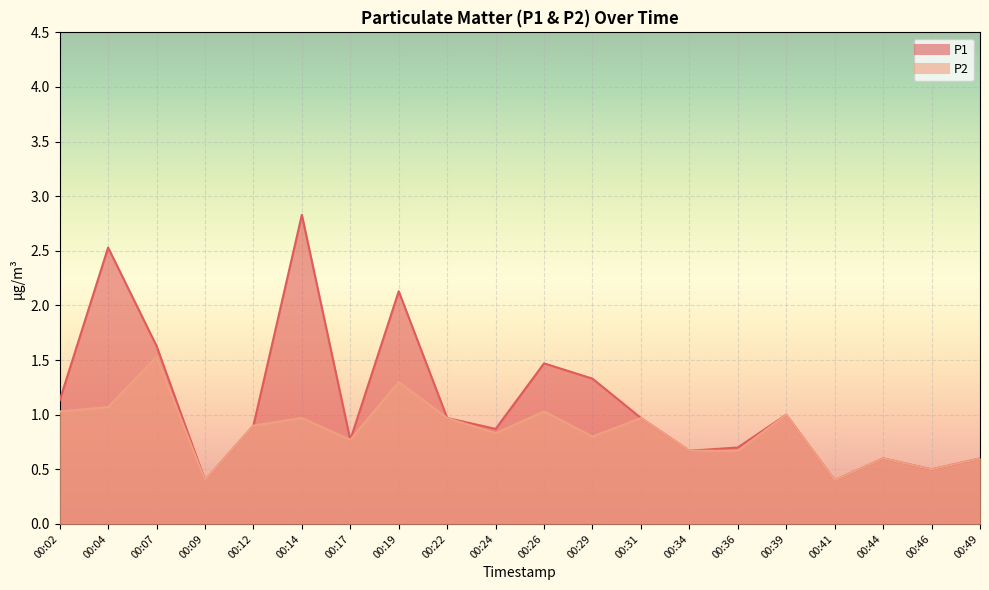

Is the value of P1 at 00:12 greater than the value of P2 at 00:46?

Yes